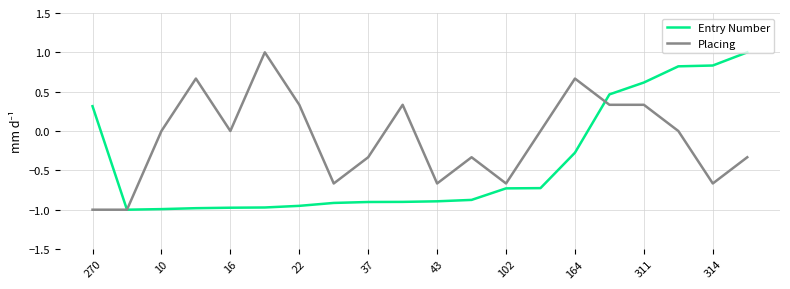

Which series has the largest total across all categories?

Placing